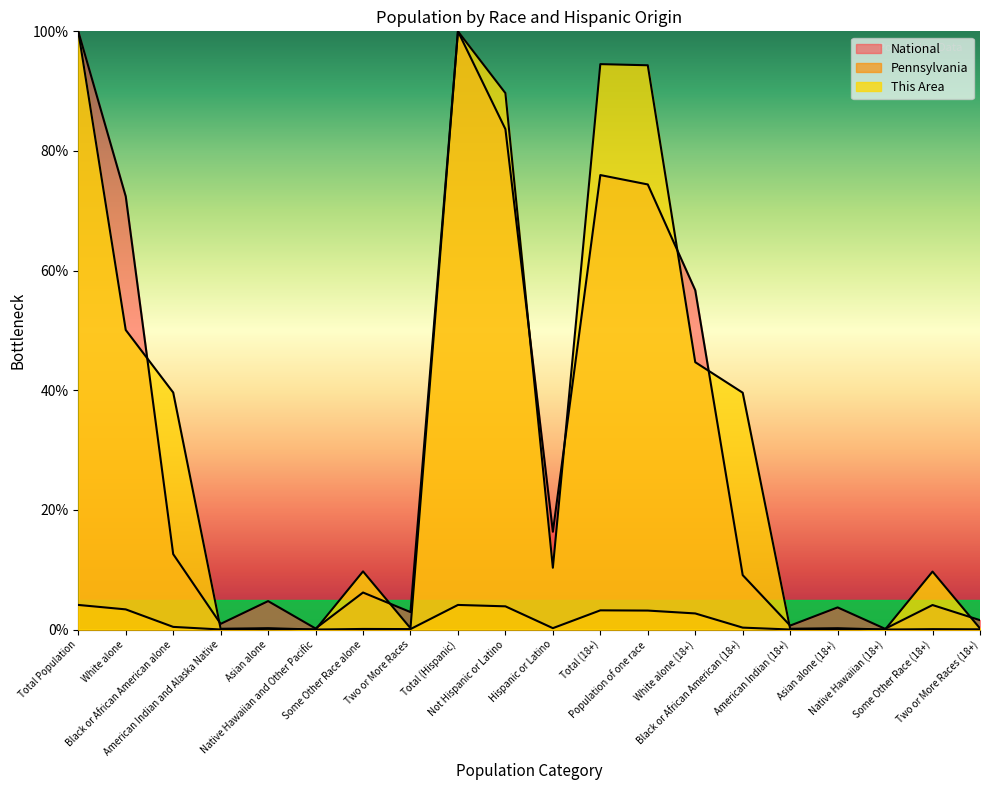

How many data points does each series have?

20